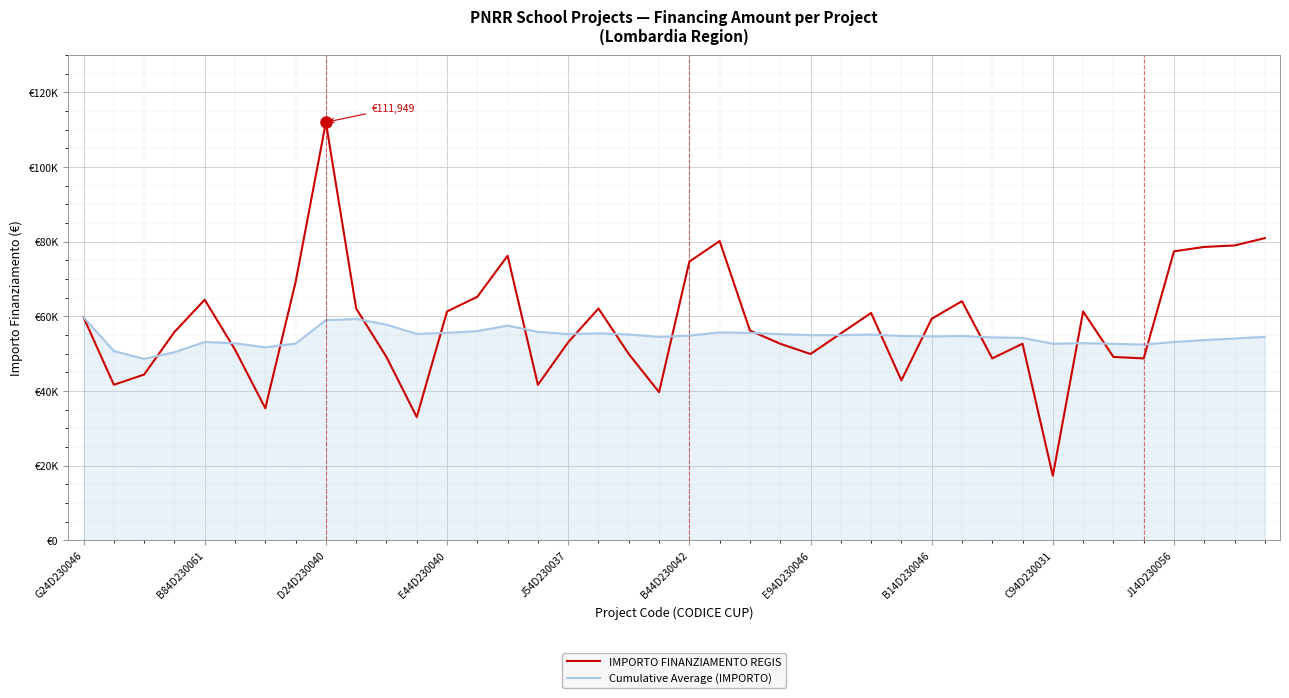

Does the chart have visible grid lines?

Yes